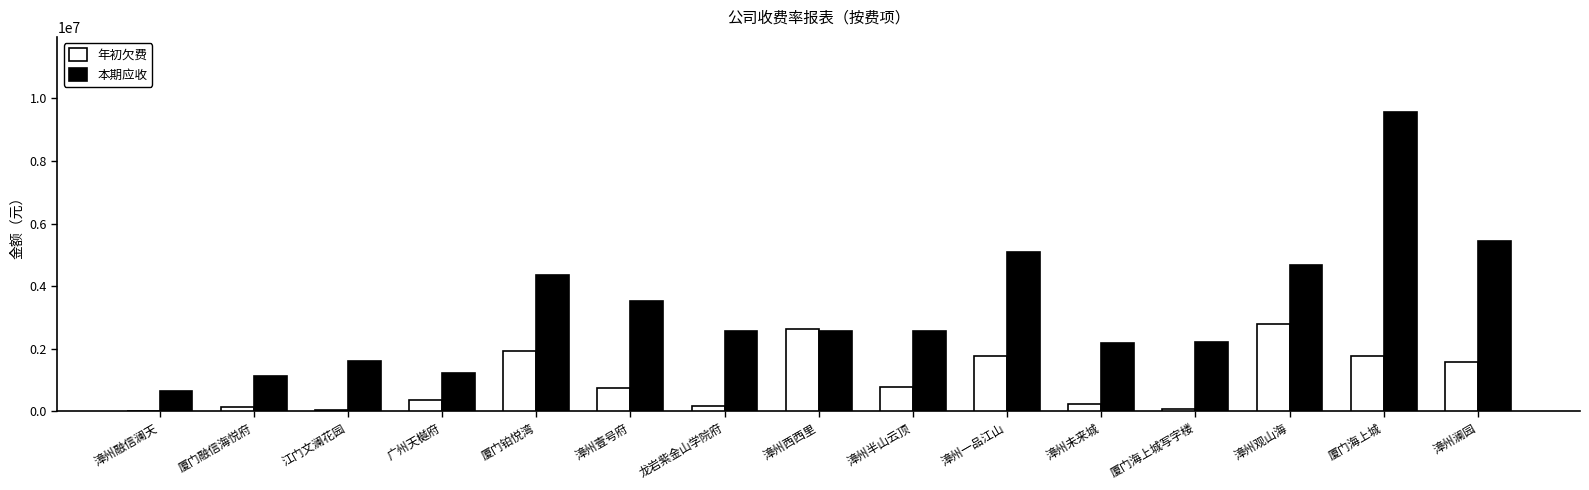

What is the highest value of the 年初欠费 series?

2786824.4